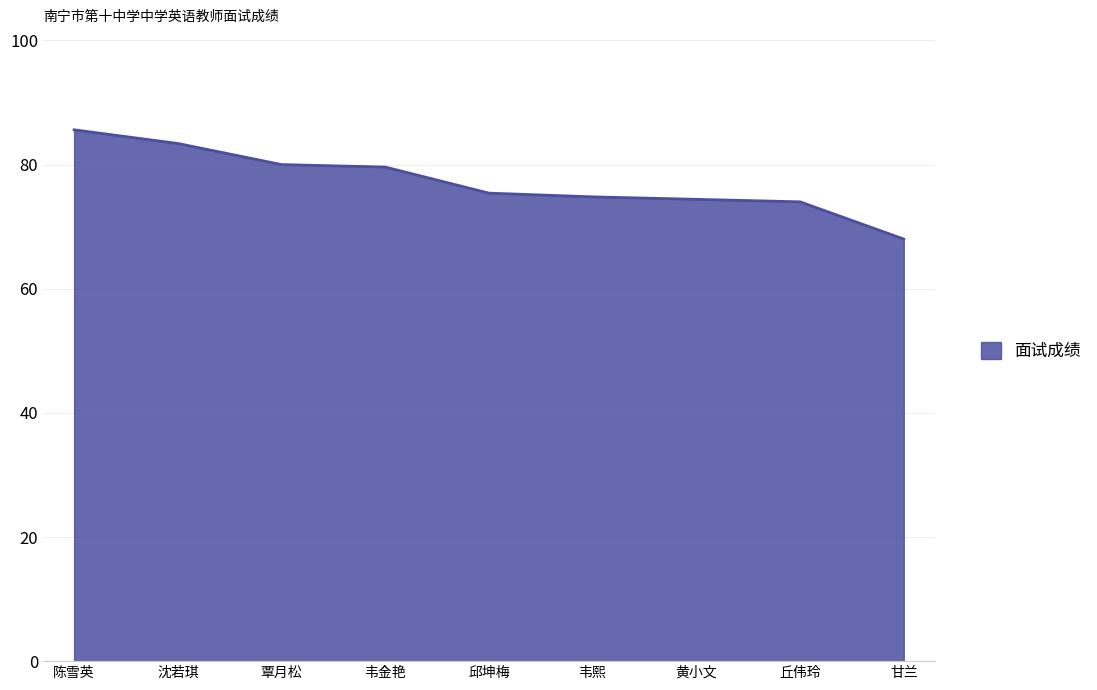

True or false: the data shows 74.4 at 黄小文.

True